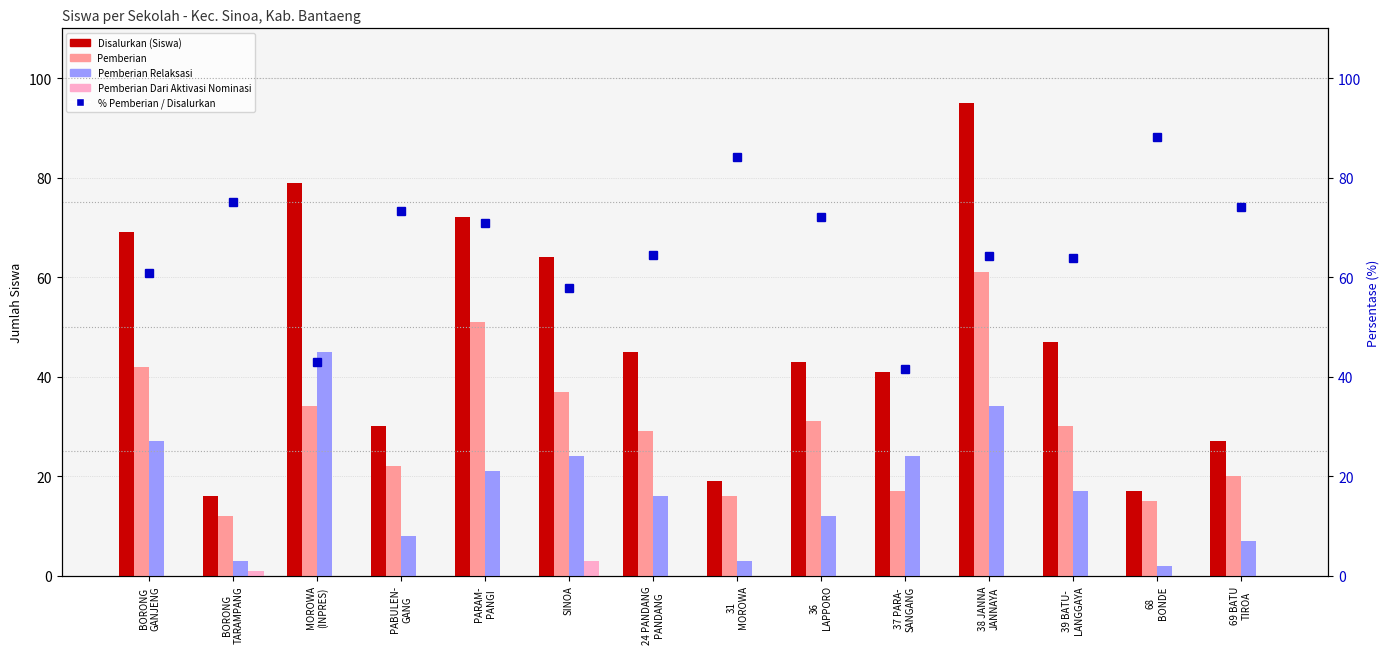

Reading left to right, extract all data points from this chart.

Disalurkan (Siswa): BORONG
GANJENG=69.0	BORONG
TARAMPANG=16.0	MOROWA
(INPRES)=79.0	PABULEN-
GANG=30.0	PARAM-
PANGI=72.0	SINOA=64.0	24 PANDANG
PANDANG=45.0	31
MOROWA=19.0	36
LAPPORO=43.0	37 PARA-
SANGANG=41.0	38 JANNA
JANNAYA=95.0	39 BATU-
LANGGAYA=47.0	68
BONDE=17.0	69 BATU
TIROA=27.0
Pemberian: BORONG
GANJENG=42.0	BORONG
TARAMPANG=12.0	MOROWA
(INPRES)=34.0	PABULEN-
GANG=22.0	PARAM-
PANGI=51.0	SINOA=37.0	24 PANDANG
PANDANG=29.0	31
MOROWA=16.0	36
LAPPORO=31.0	37 PARA-
SANGANG=17.0	38 JANNA
JANNAYA=61.0	39 BATU-
LANGGAYA=30.0	68
BONDE=15.0	69 BATU
TIROA=20.0
Pemberian Relaksasi: BORONG
GANJENG=27.0	BORONG
TARAMPANG=3.0	MOROWA
(INPRES)=45.0	PABULEN-
GANG=8.0	PARAM-
PANGI=21.0	SINOA=24.0	24 PANDANG
PANDANG=16.0	31
MOROWA=3.0	36
LAPPORO=12.0	37 PARA-
SANGANG=24.0	38 JANNA
JANNAYA=34.0	39 BATU-
LANGGAYA=17.0	68
BONDE=2.0	69 BATU
TIROA=7.0
Pemberian Dari Aktivasi Nominasi: BORONG
GANJENG=0.0	BORONG
TARAMPANG=1.0	MOROWA
(INPRES)=0.0	PABULEN-
GANG=0.0	PARAM-
PANGI=0.0	SINOA=3.0	24 PANDANG
PANDANG=0.0	31
MOROWA=0.0	36
LAPPORO=0.0	37 PARA-
SANGANG=0.0	38 JANNA
JANNAYA=0.0	39 BATU-
LANGGAYA=0.0	68
BONDE=0.0	69 BATU
TIROA=0.0
% Pemberian / Disalurkan: BORONG
GANJENG=60.9	BORONG
TARAMPANG=75.0	MOROWA
(INPRES)=43.0	PABULEN-
GANG=73.3	PARAM-
PANGI=70.8	SINOA=57.8	24 PANDANG
PANDANG=64.4	31
MOROWA=84.2	36
LAPPORO=72.1	37 PARA-
SANGANG=41.5	38 JANNA
JANNAYA=64.2	39 BATU-
LANGGAYA=63.8	68
BONDE=88.2	69 BATU
TIROA=74.1